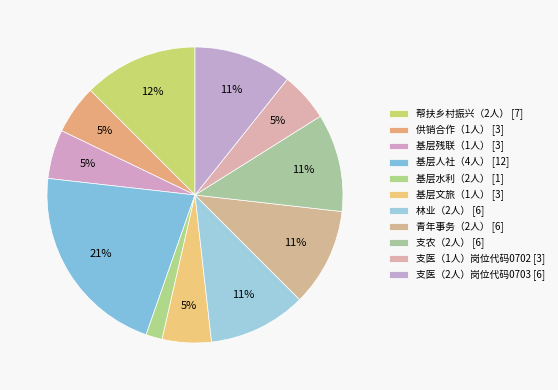

Is there any slice that represents more than half of the pie?

No